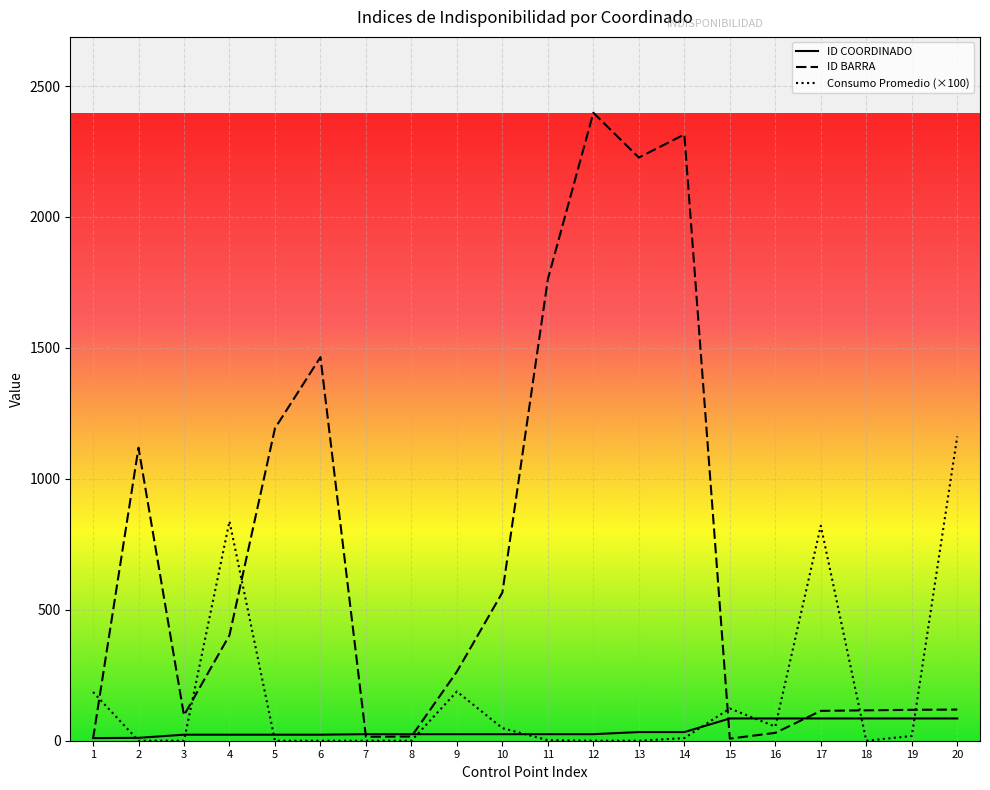

Which series has the largest range (max minus min)?

ID BARRA